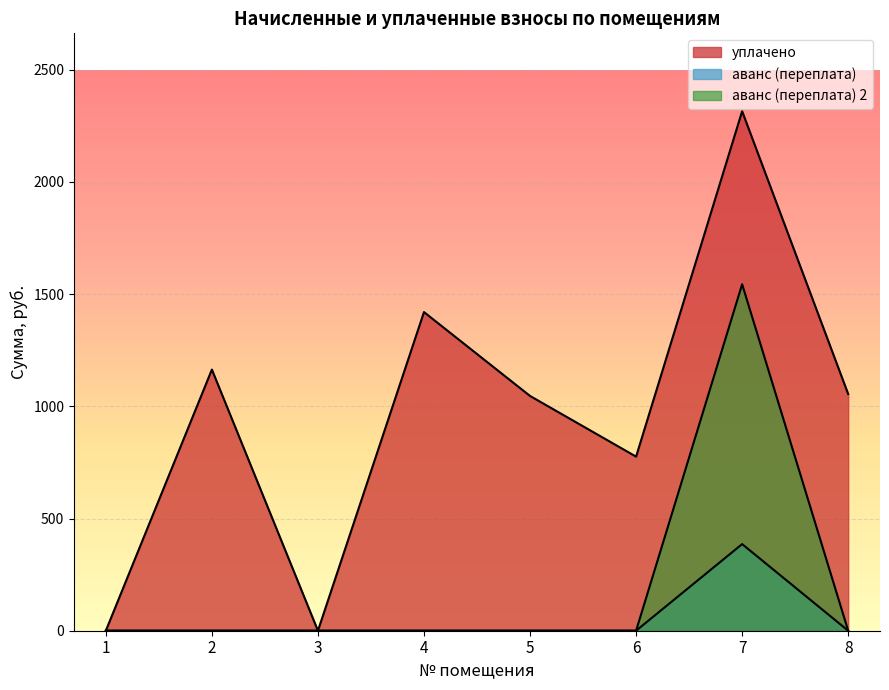

Which has a higher value, 4 or 8?

4